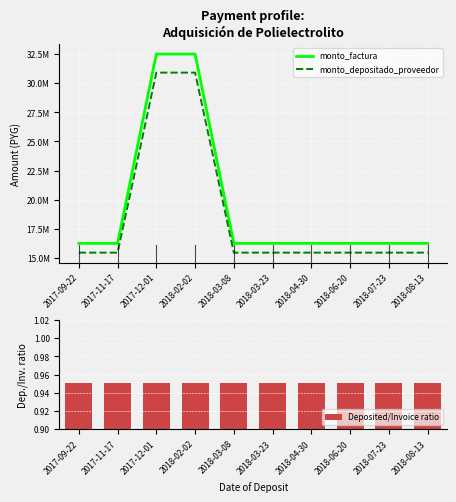

What is the difference between the monto_factura values at 2018-03-08 and 2018-02-02?

16250000.0